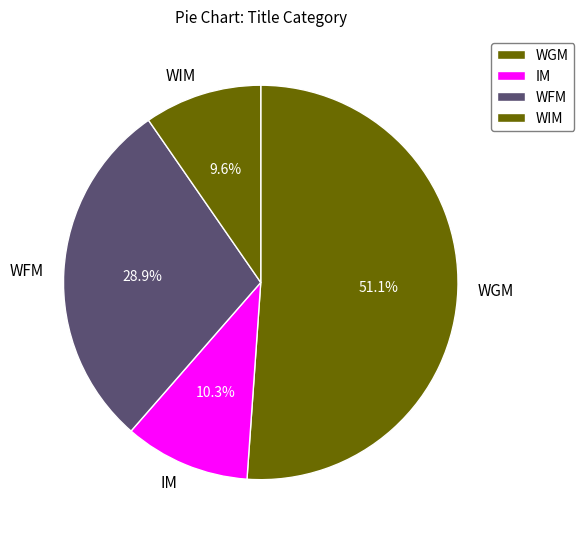

Does WFM represent more than half of the total?

No